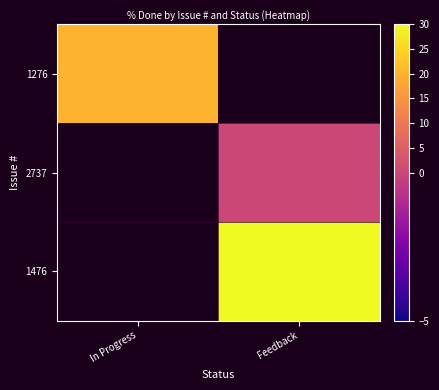

Which category has the lowest value in the 2737 series?

In Progress